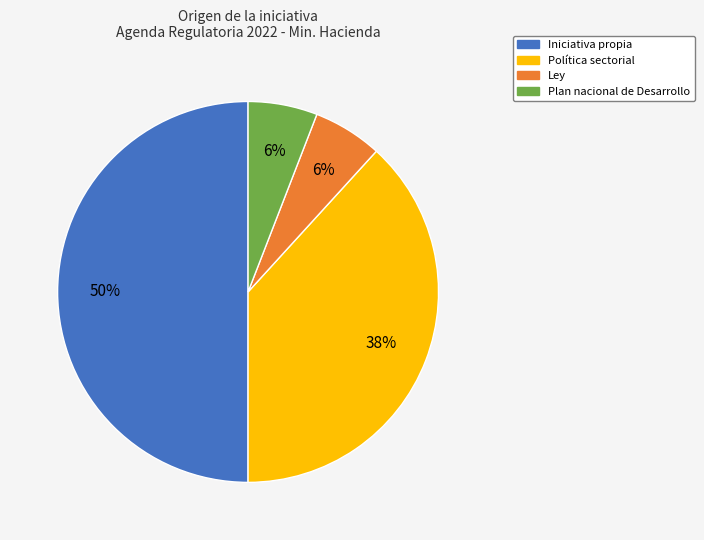

To the nearest percent, what is the difference between the largest and smallest slice percentages?

44%